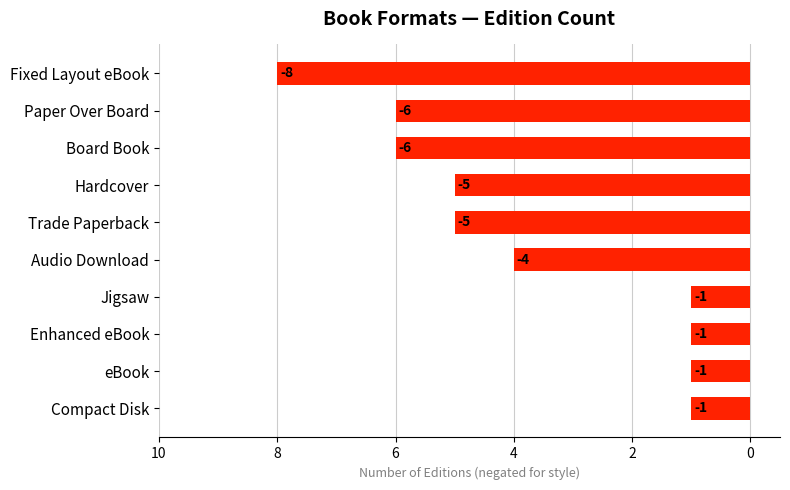

How many series are shown in this chart?

1